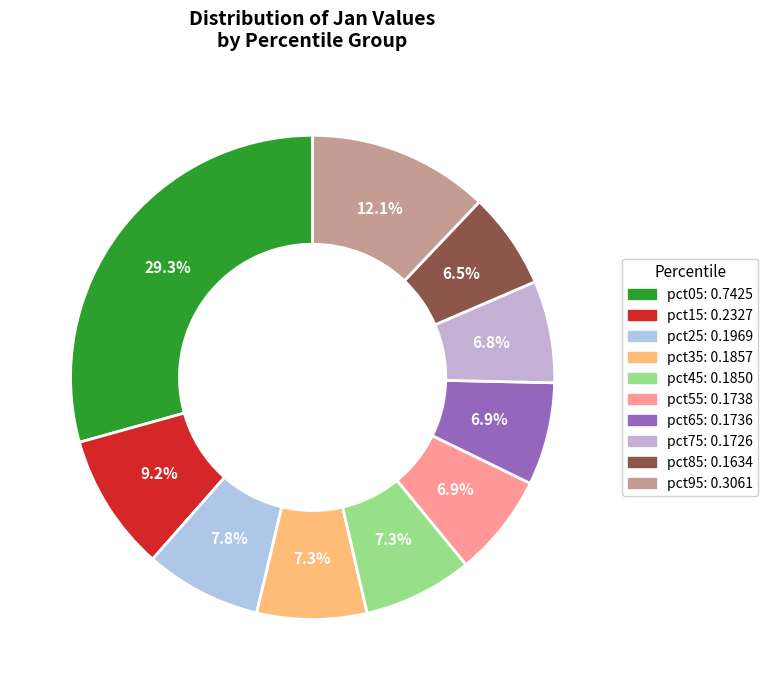

The pct55 slice represents 1% of the pie. True or false?

False